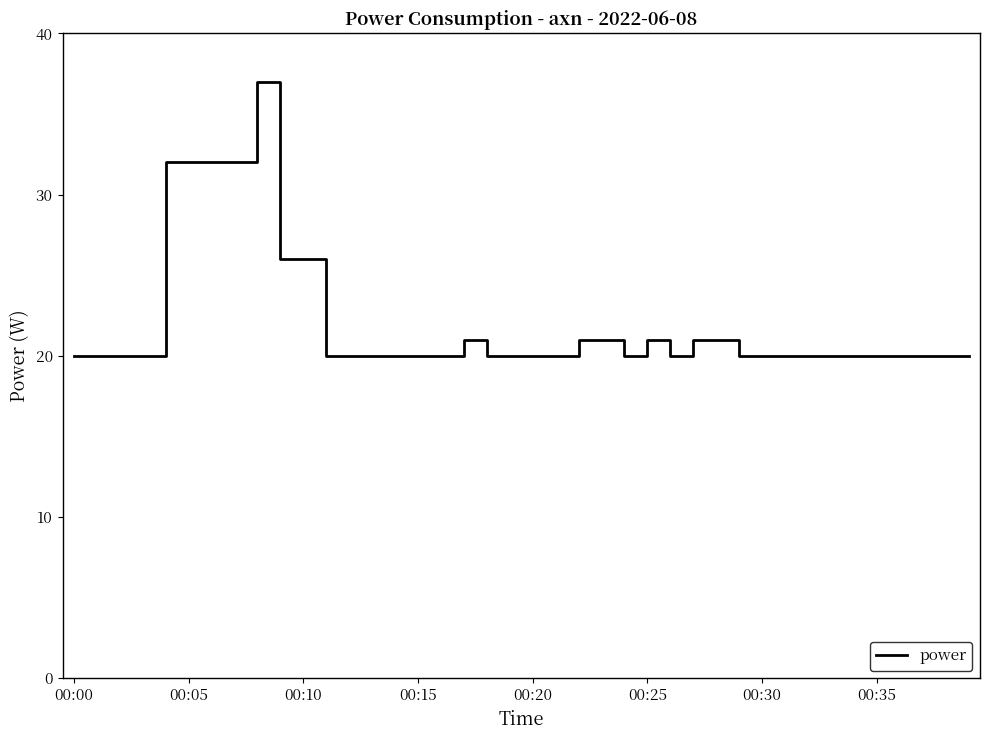

What is the minimum value shown in the chart?

20